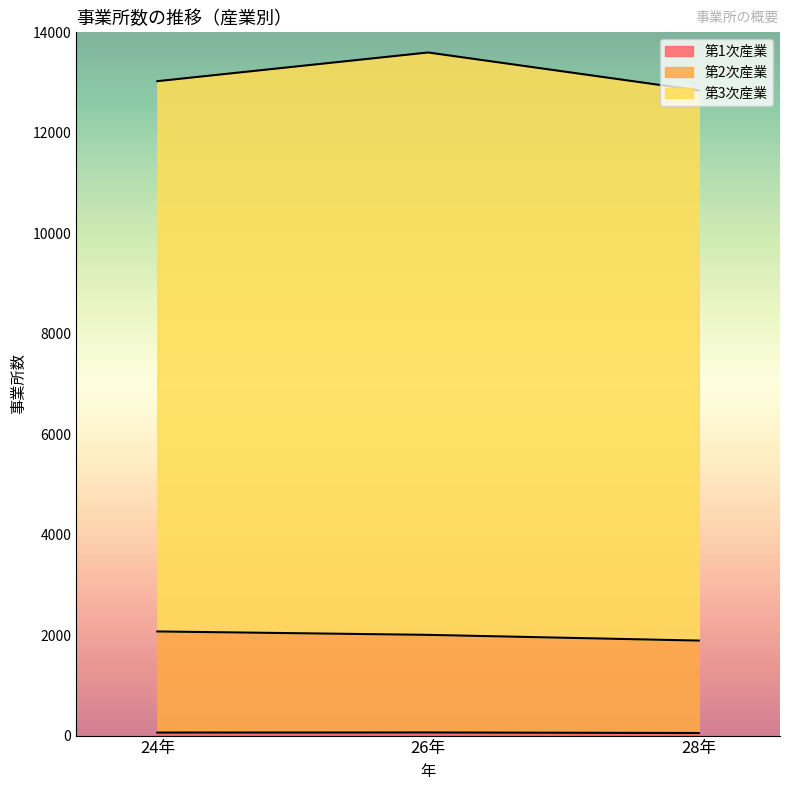

Does the chart display data point markers on the line(s)?

No